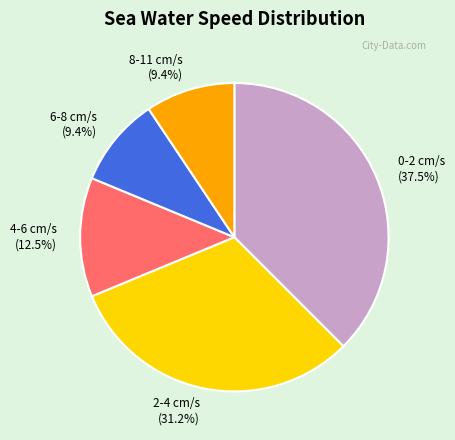

Which has a higher value, 6-8 cm/s or 0-2 cm/s?

0-2 cm/s